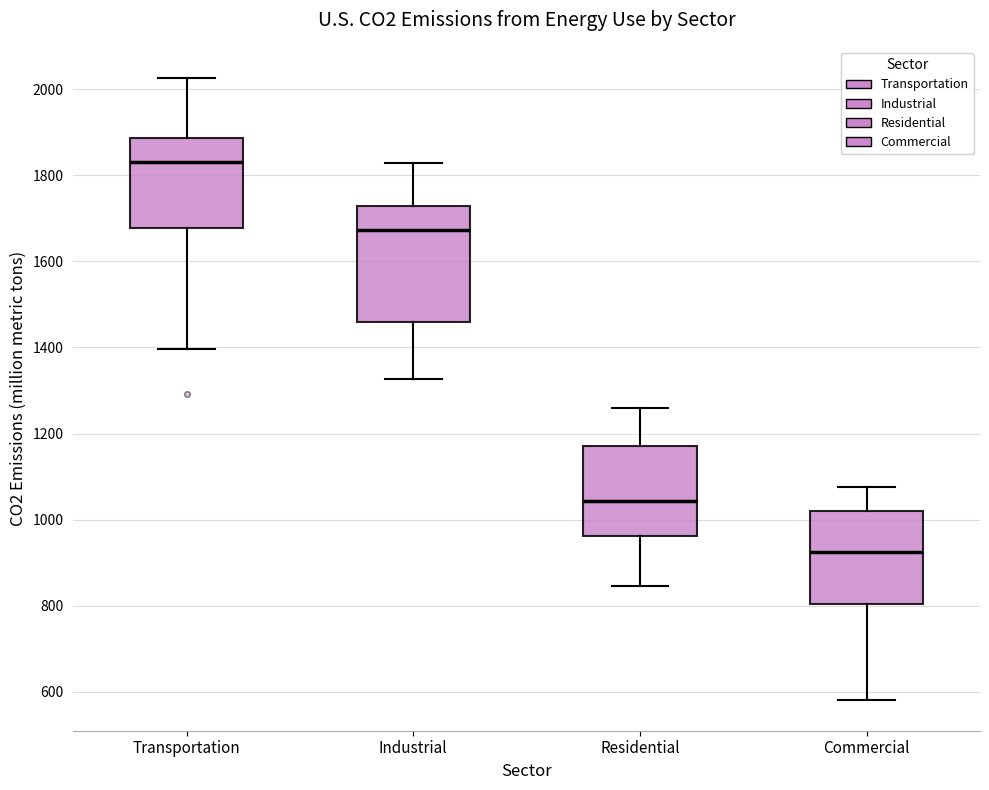

Which box has the highest median line?

Transportation